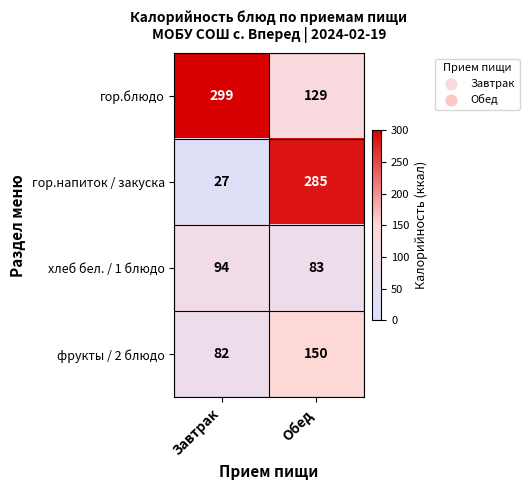

The гор.блюдо series shows 31 at Обед. True or false?

False